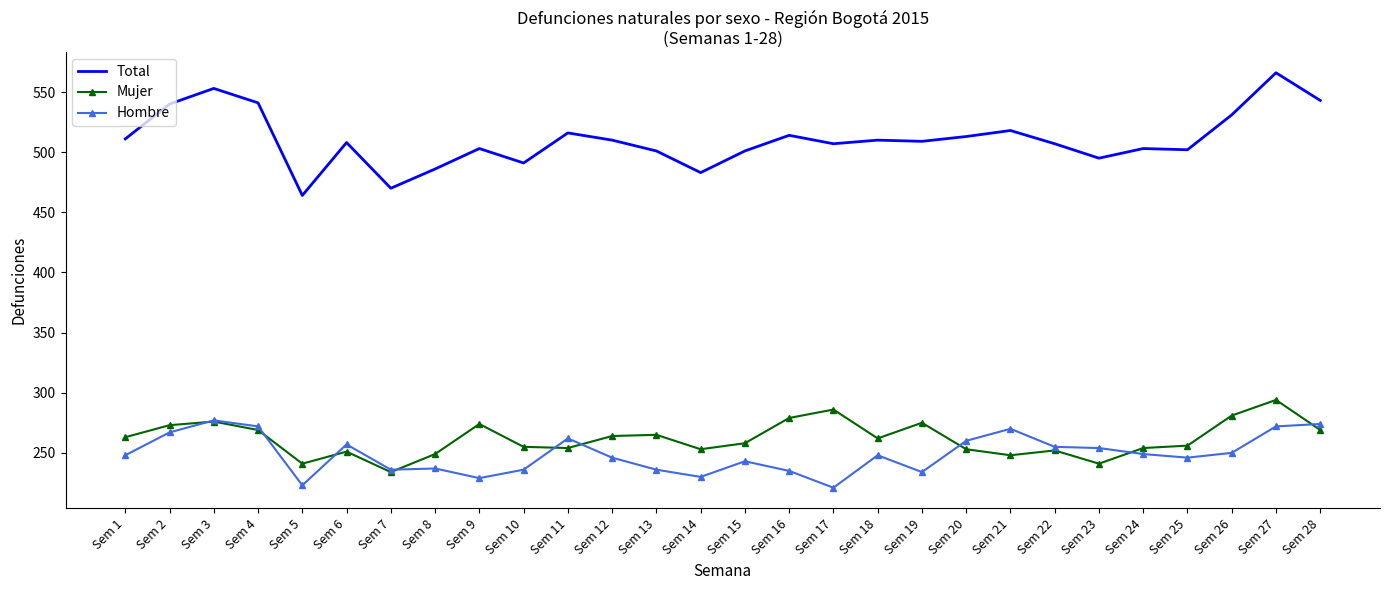

True or false: Mujer has a value of 404 at Sem 11.

False